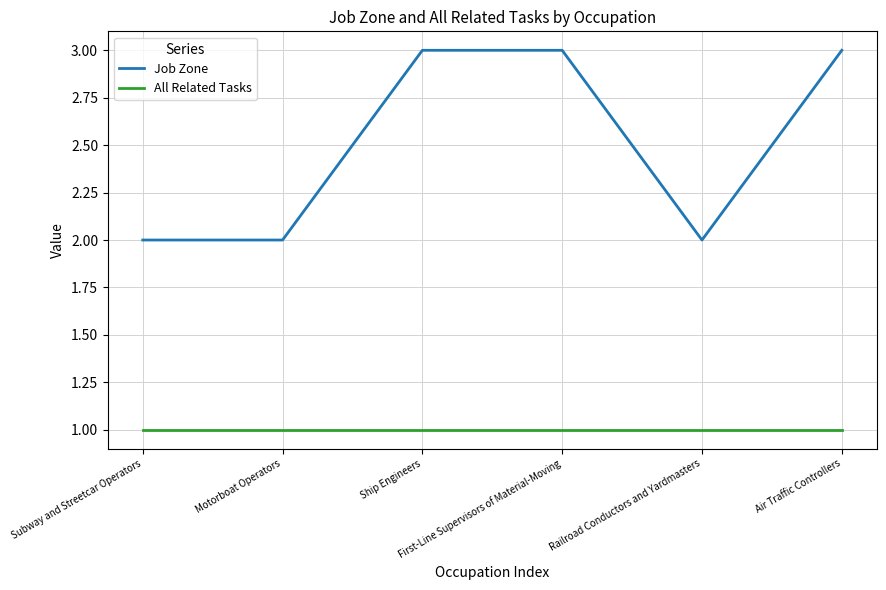

Rank the series by their maximum value, from lowest to highest.

All Related Tasks, Job Zone